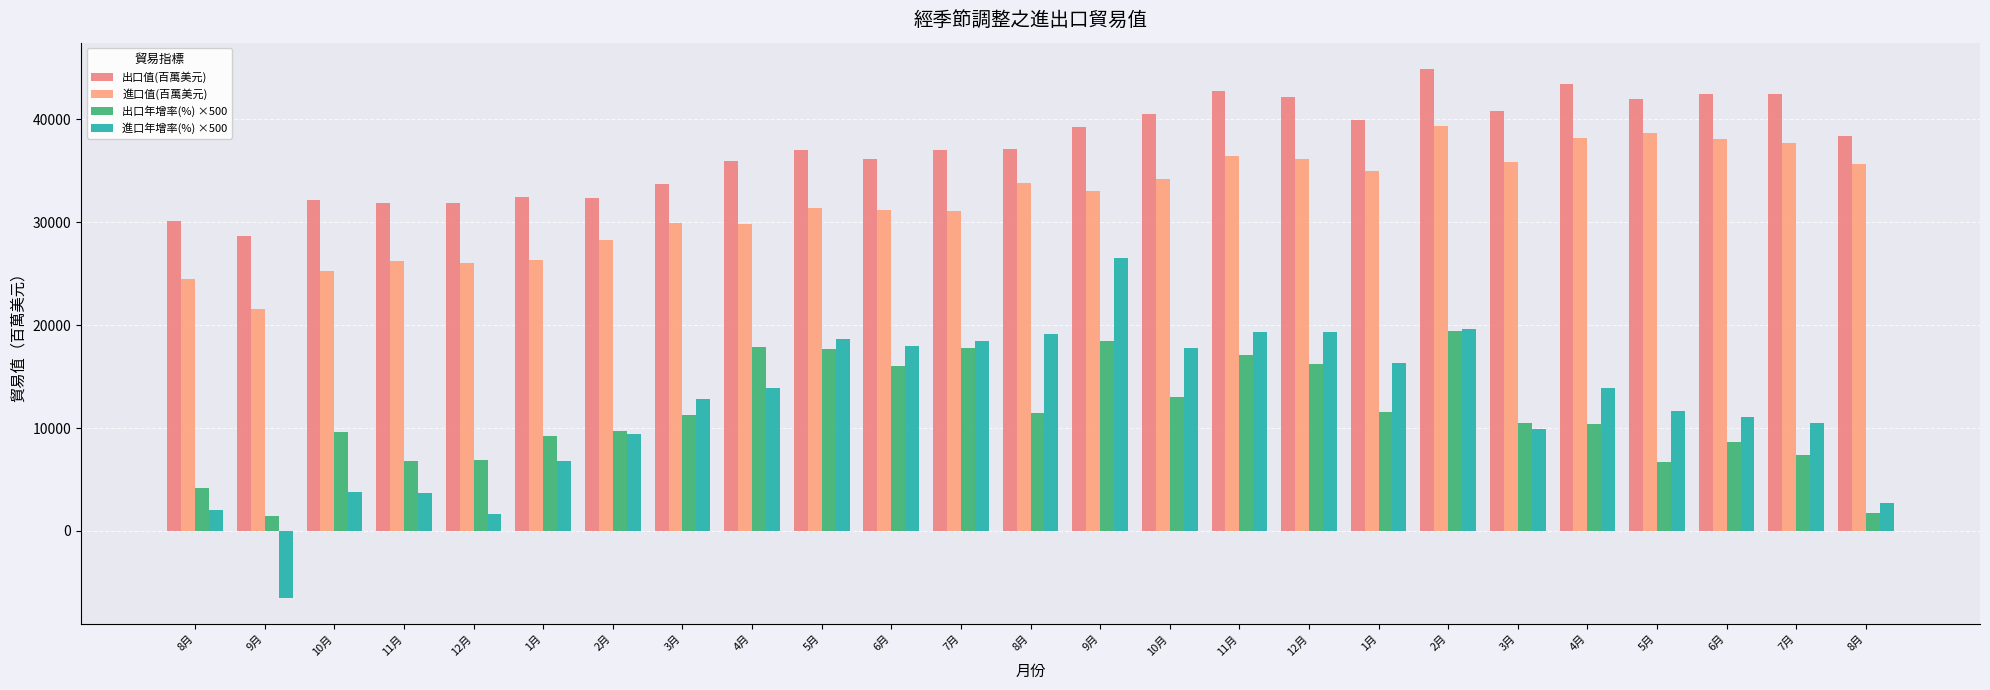

Does the chart contain stacked bars?

No